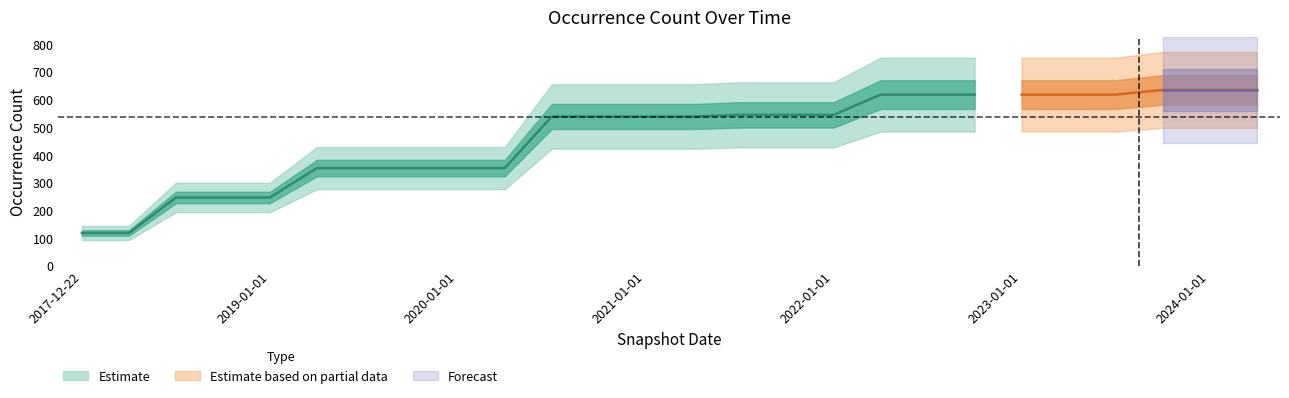

True or false: the data shows 943 at 2023-07-01.

False